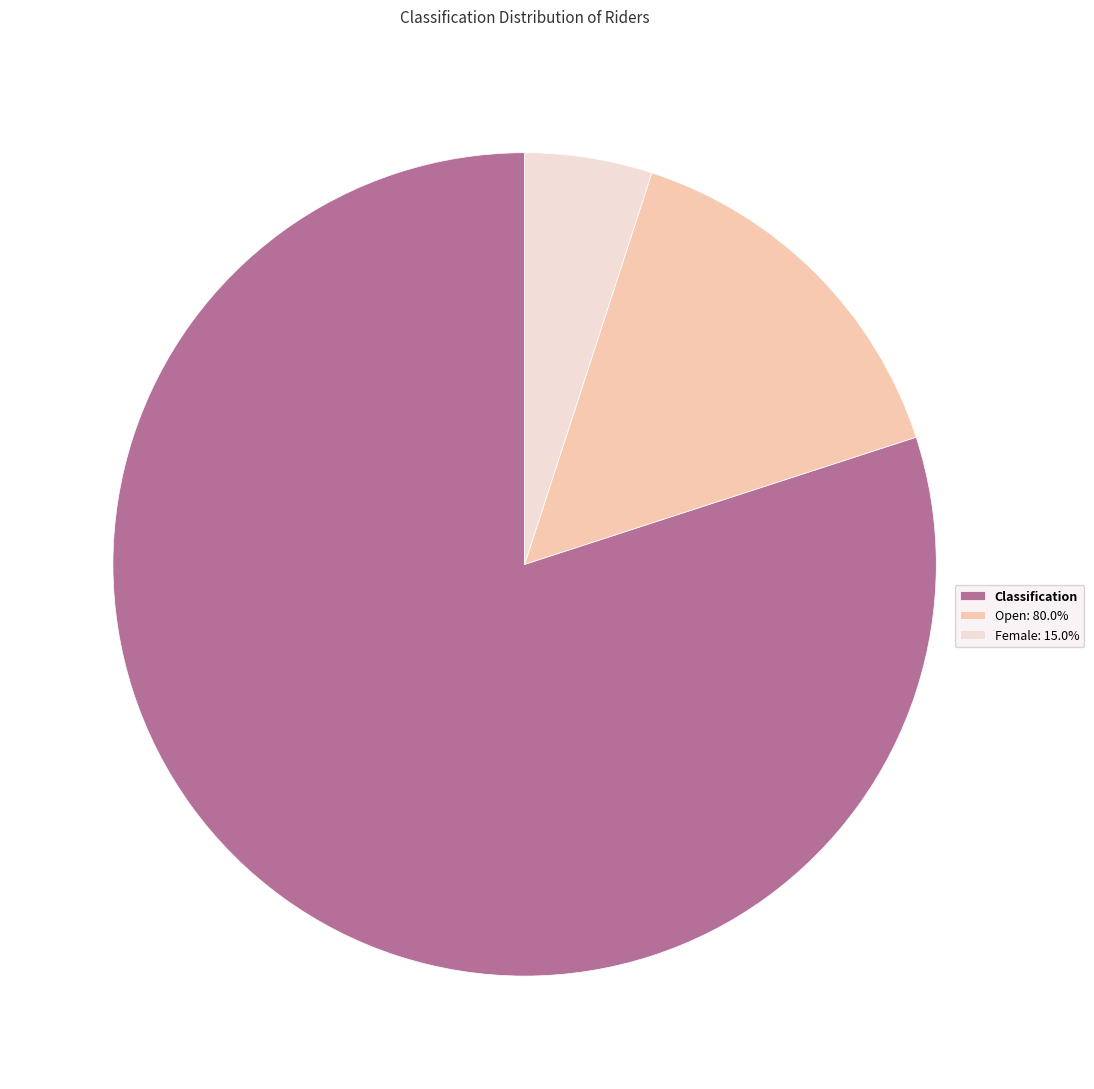

Does Female: 15.0% account for over 50% of the chart?

No